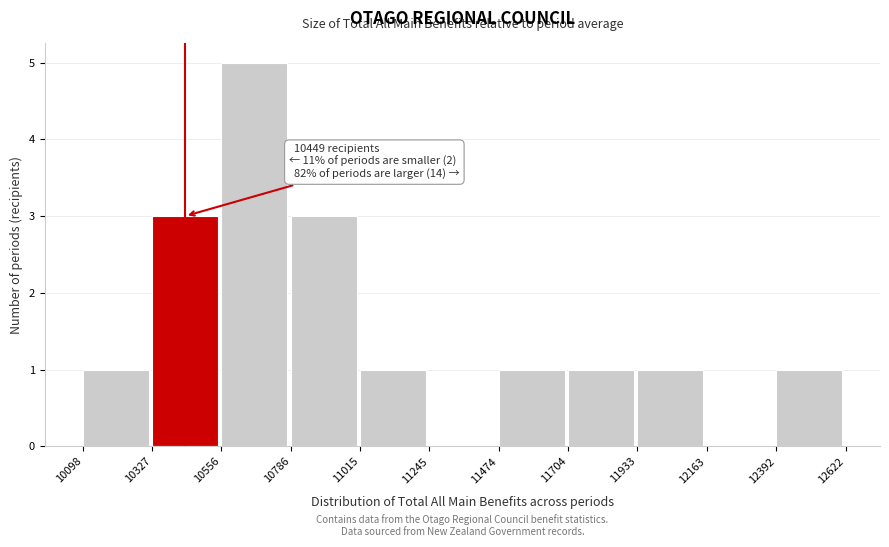

Which range on the x-axis has the tallest bar?

10556 to 10786